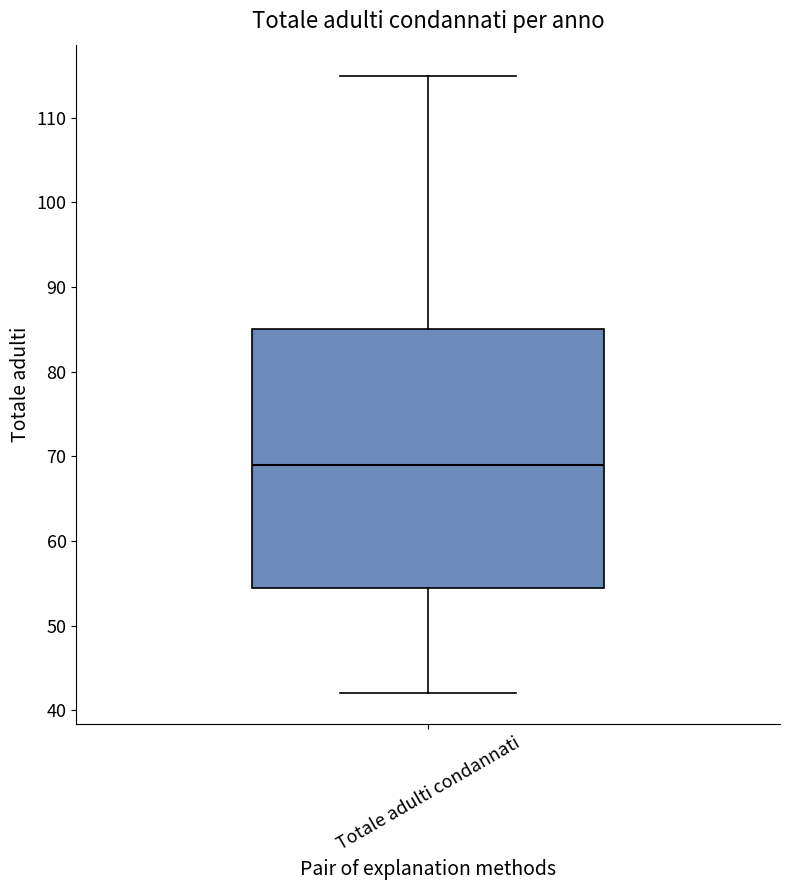

Read this box plot against the y-axis: the position of the median line, the range covered by the box, and the ends of both whiskers. The values are not printed on the chart, so give them approximately, as read against the axis.

median 69, box 55 to 85, whiskers 42 to 115